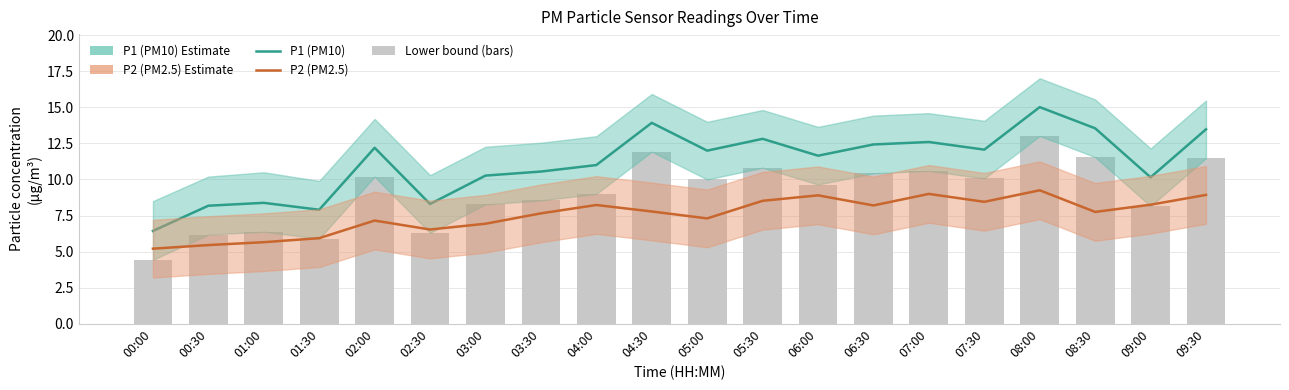

What is the label of the 14th bar from the right?

03:00